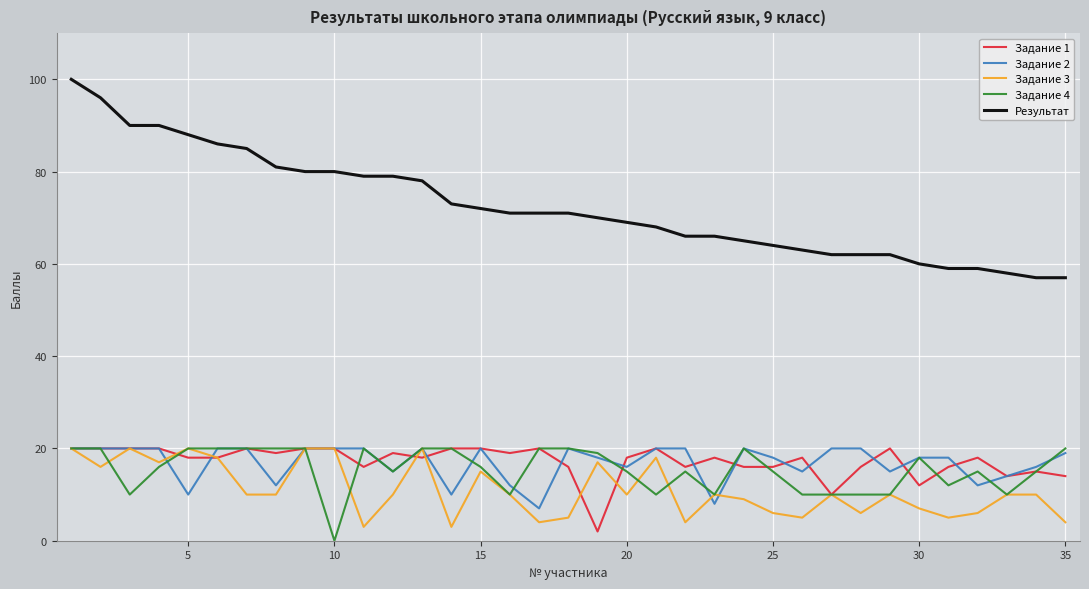

True or false: Задание 1 has more than 0 interior local peaks.

True